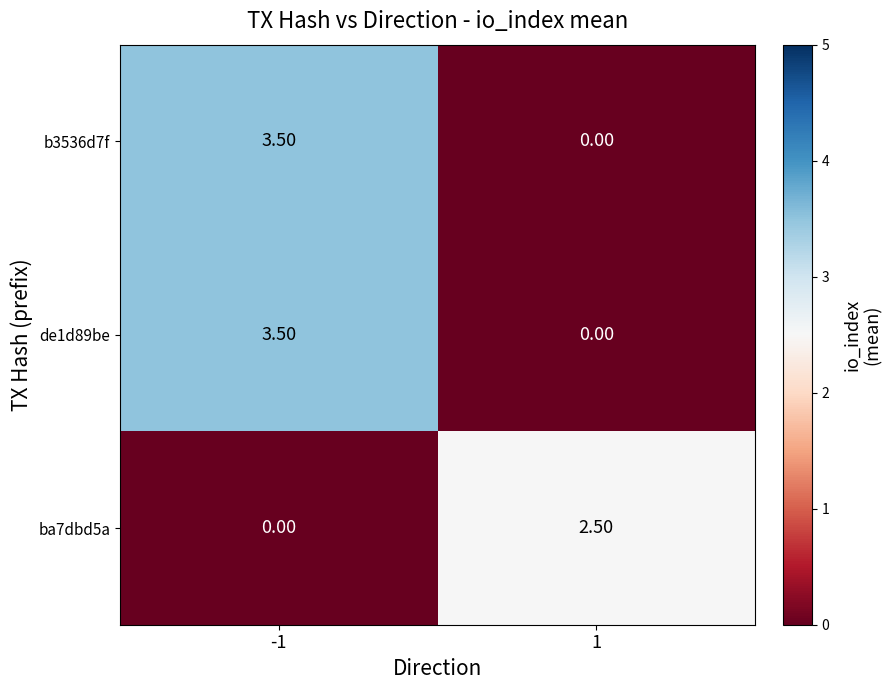

Which label corresponds to the largest value in the chart?

-1